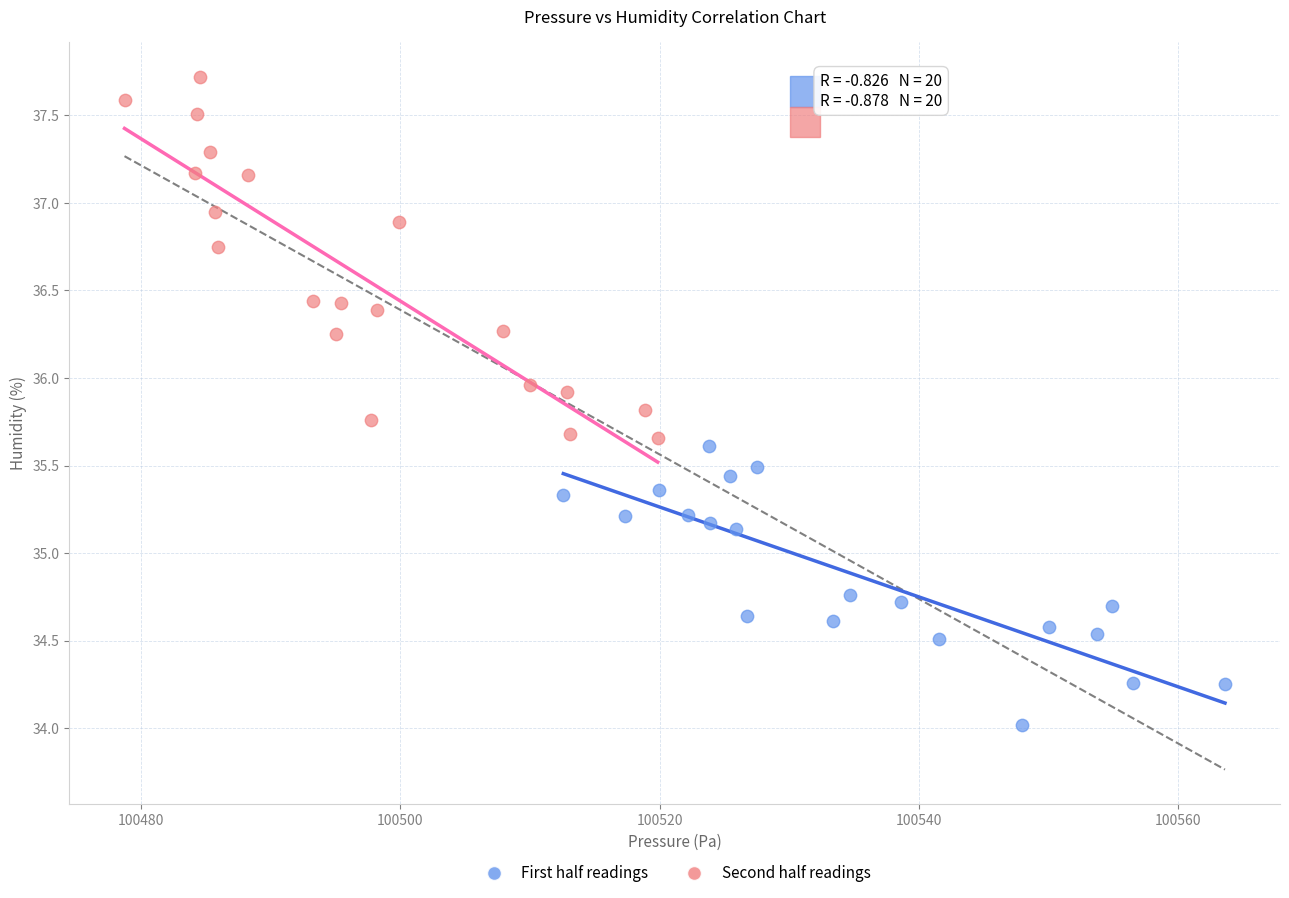

What are all the series names shown in the legend?

First half readings, Second half readings